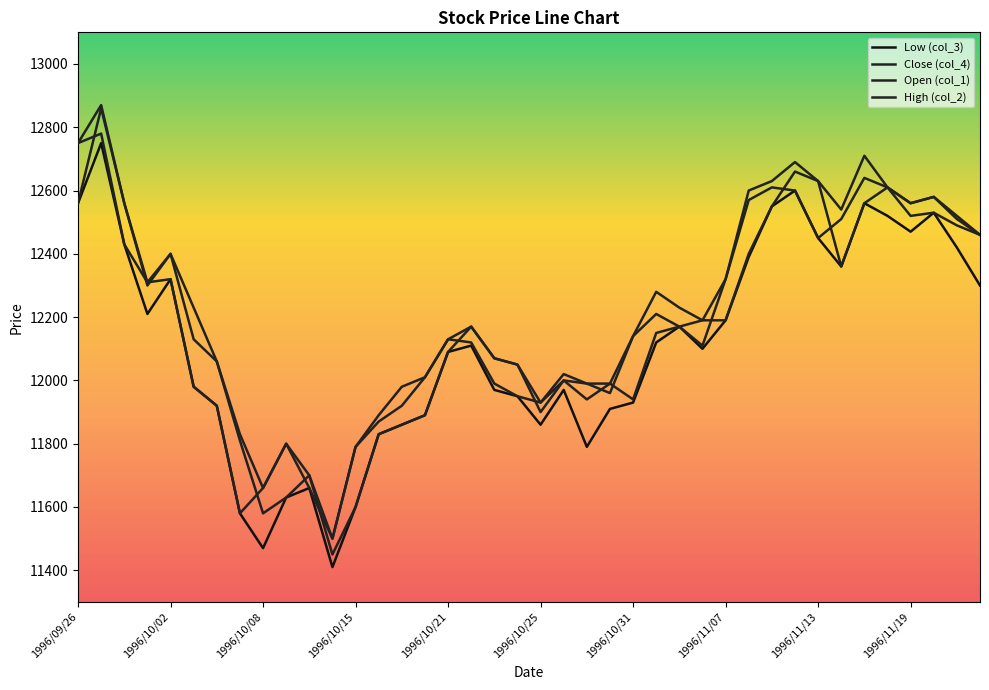

What is the difference between the maximum and second lowest values in the High (col_2) series?

1210